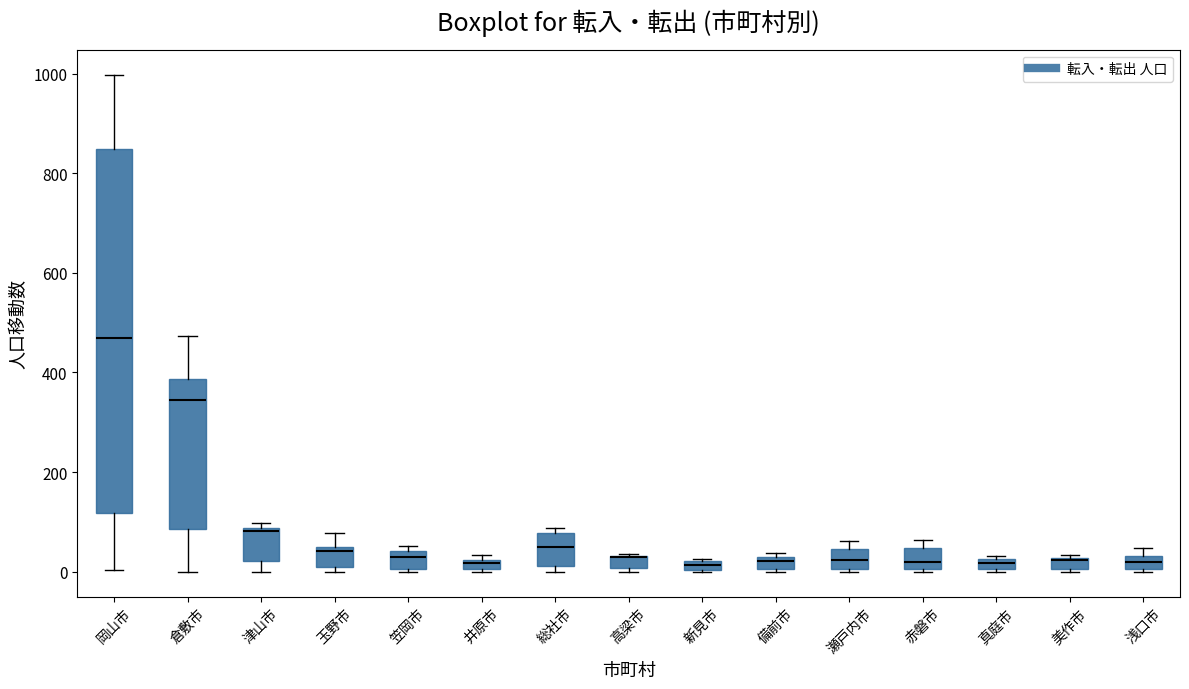

Where does the upper whisker of the box for 岡山市 end on the y-axis? The values are not printed on the chart, so give them approximately, as read against the axis.

1000